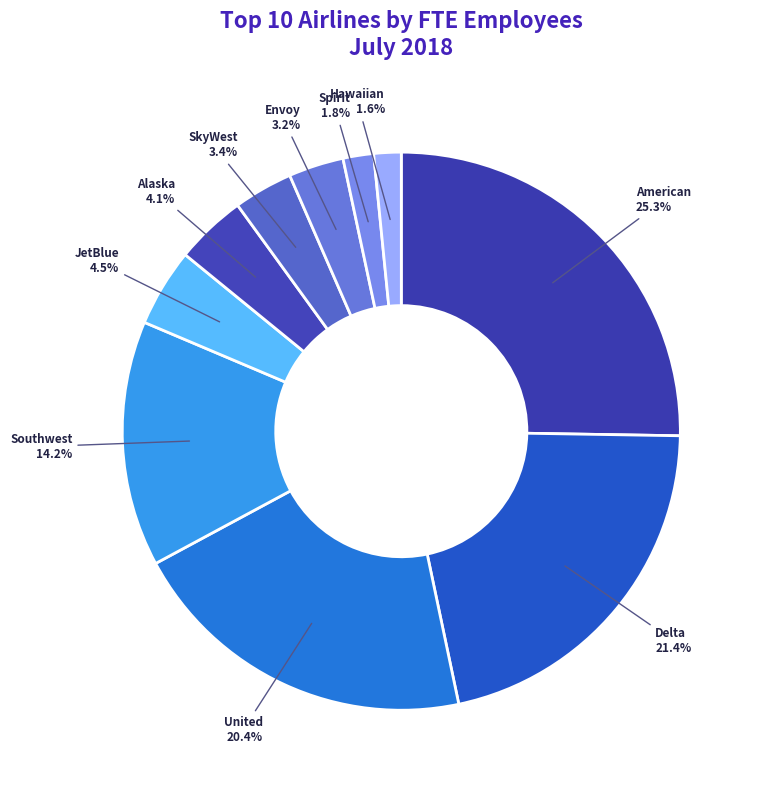

To the nearest percent, what is the average slice percentage?

10%